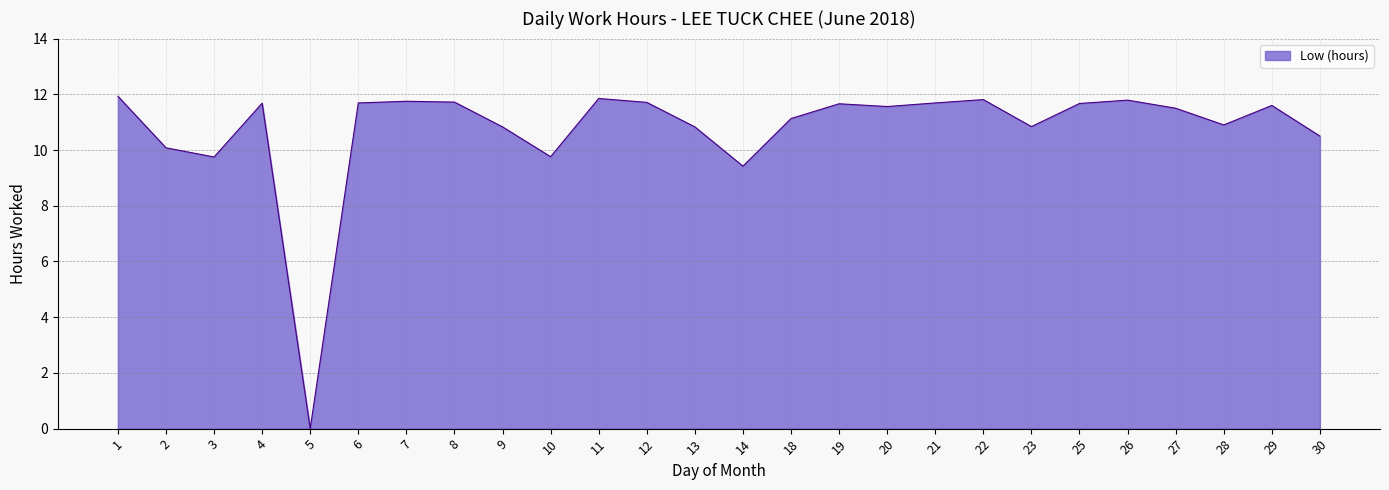

At which label does the data first exceed 11?

1